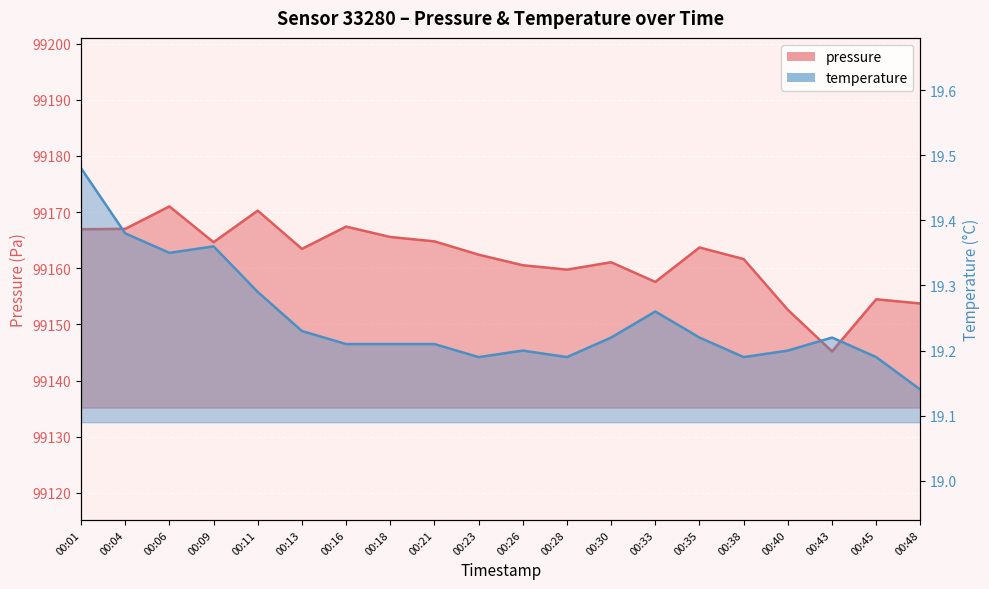

Between 00:01 and 00:43, which series saw the biggest shift?

pressure